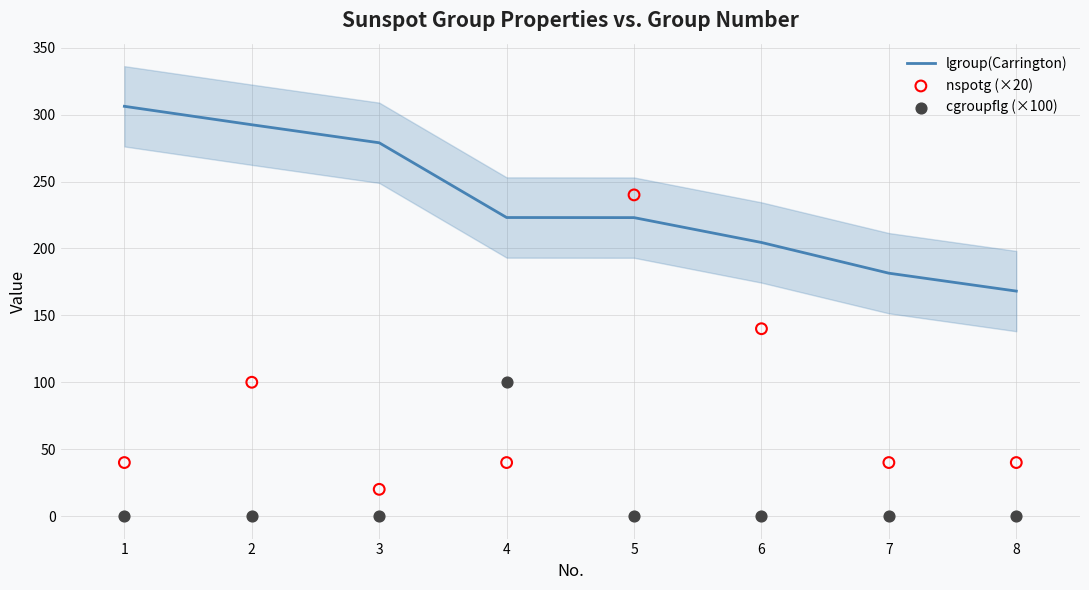

What are all the series names shown in the legend?

lgroup(Carrington), nspotg (×20), cgroupflg (×100)